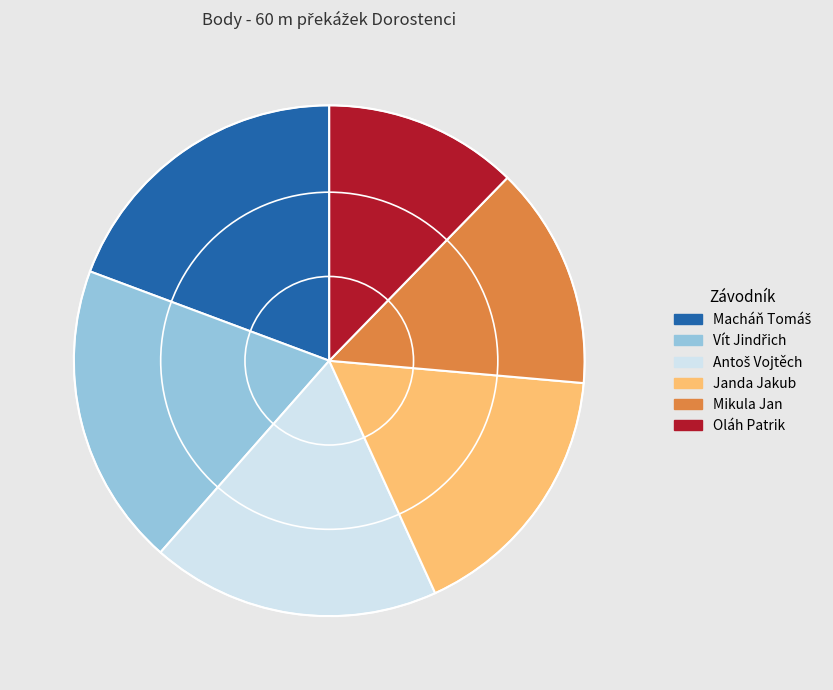

Which slice is the smallest?

Oláh Patrik